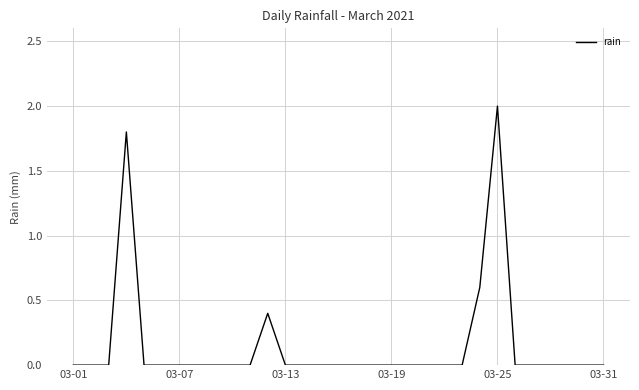

What is the maximum value shown in the chart?

2.0